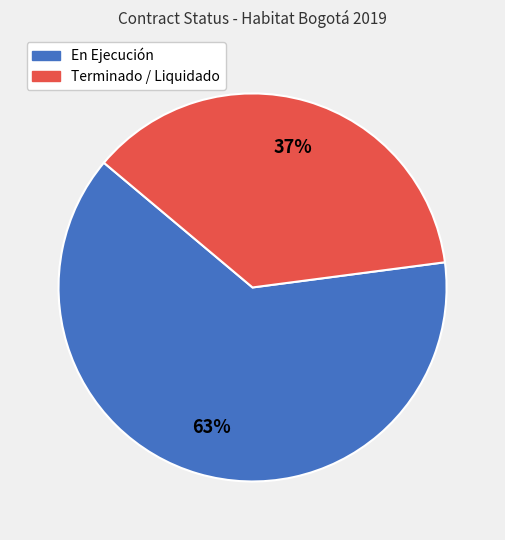

Is there any slice that represents more than half of the pie?

Yes